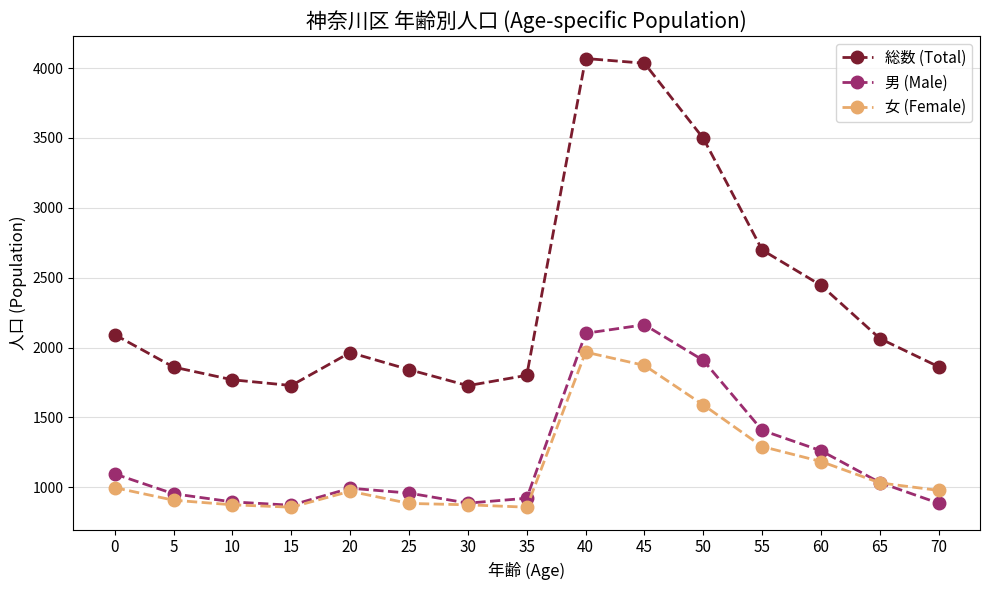

What is the total value across all series at 55?

5396